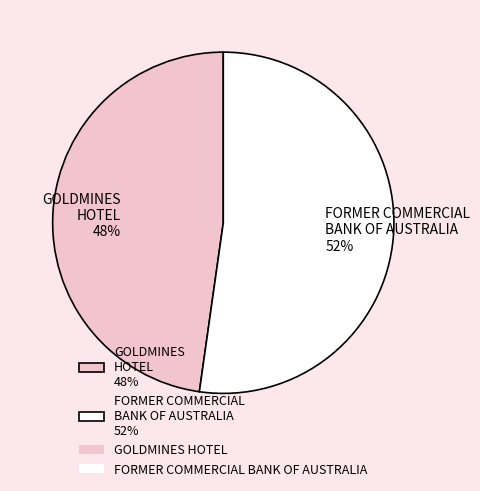

Is there a majority slice in this chart?

Yes